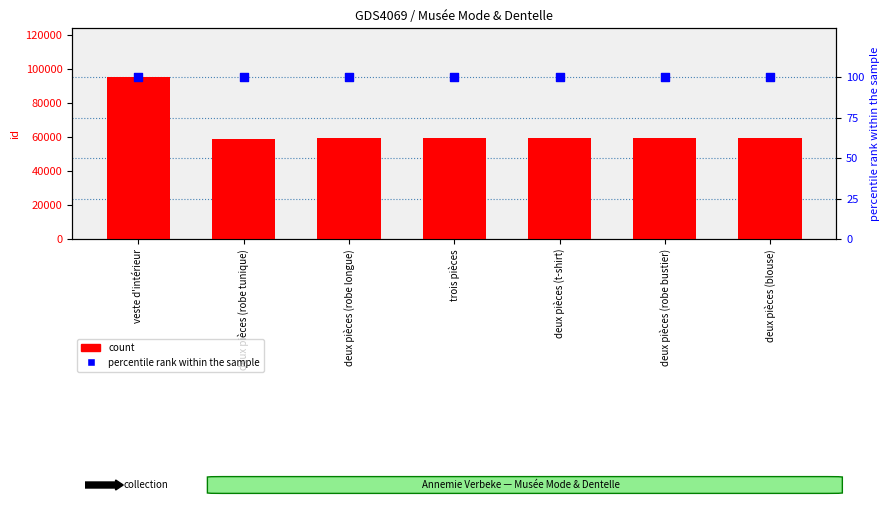

What is the total value across all series at deux pièces (robe tunique)?

59408